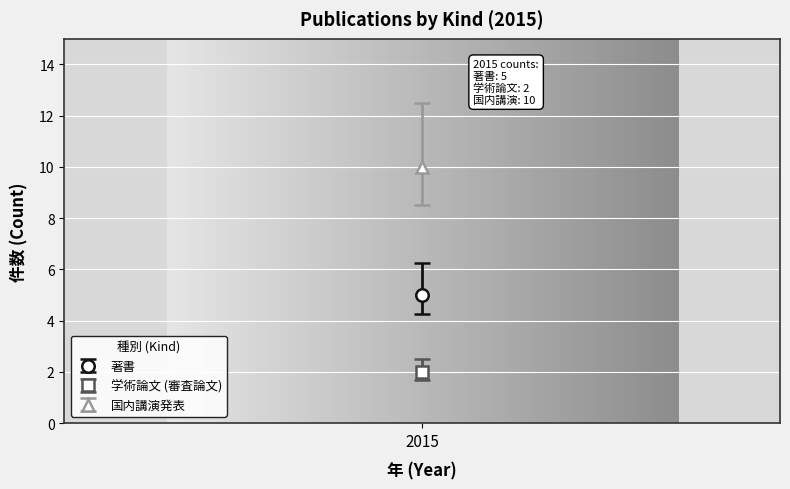

What is the greatest value displayed?

12